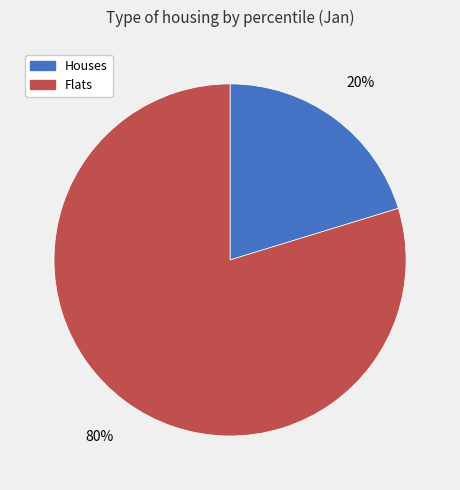

Which slice is the largest?

Flats